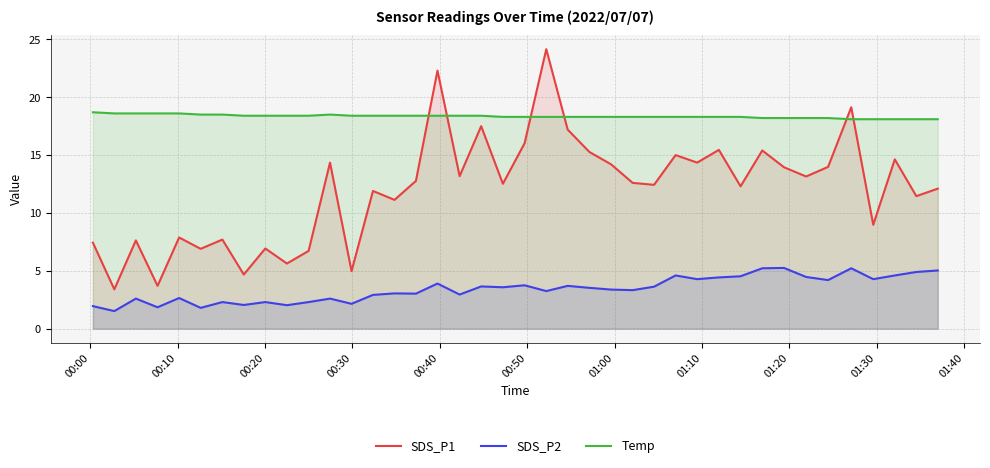

Which series has the largest total across all categories?

Temp